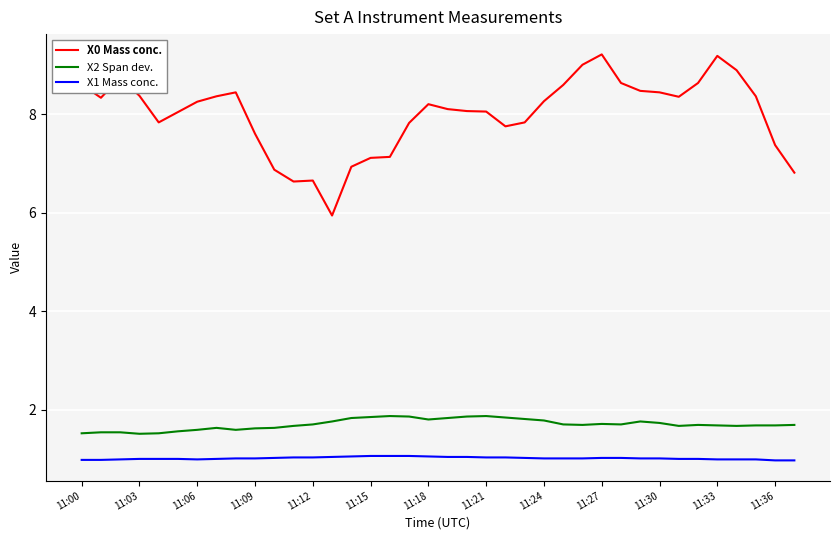

What is the smallest value displayed?

1.0